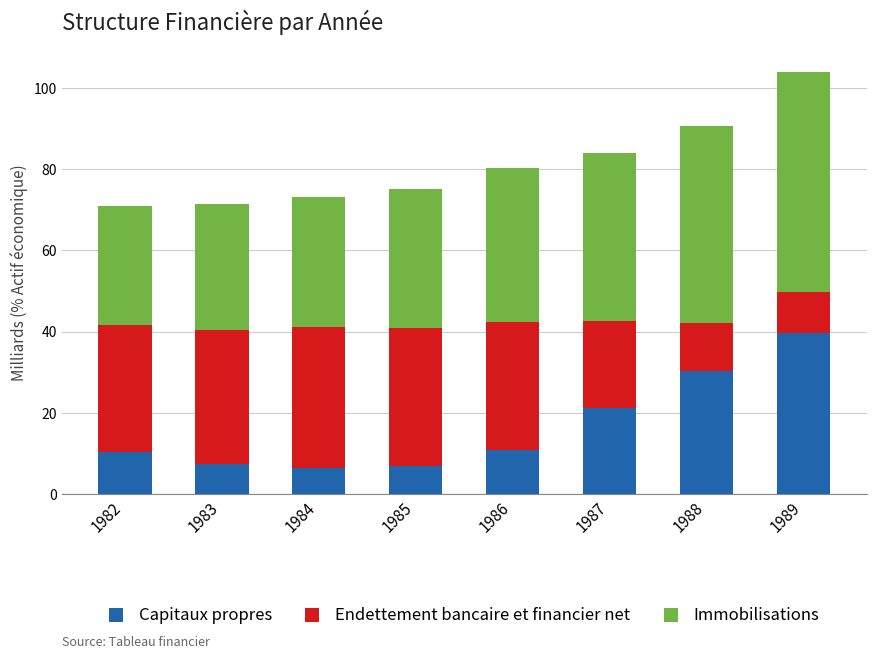

What is the sum of all Capitaux propres values?

133.1